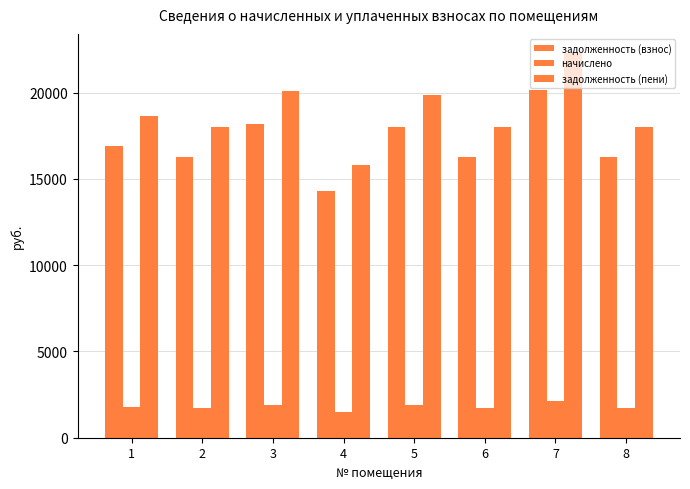

Where is начислено nearest to the value 1804?

1